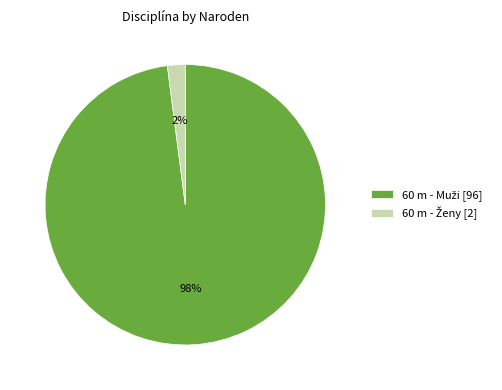

Is there any slice that represents more than half of the pie?

Yes